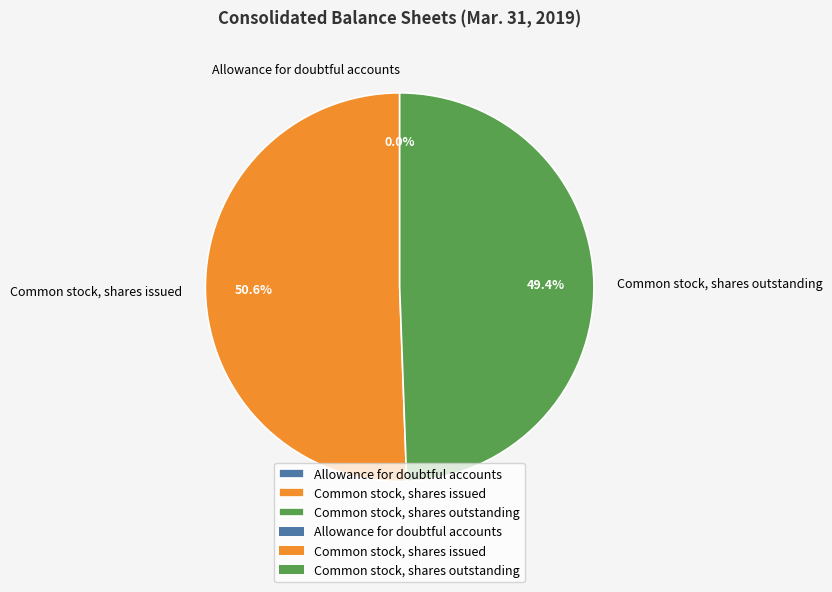

What is the ratio of the value at Common stock, shares issued to the value at Common stock, shares outstanding?

1.0